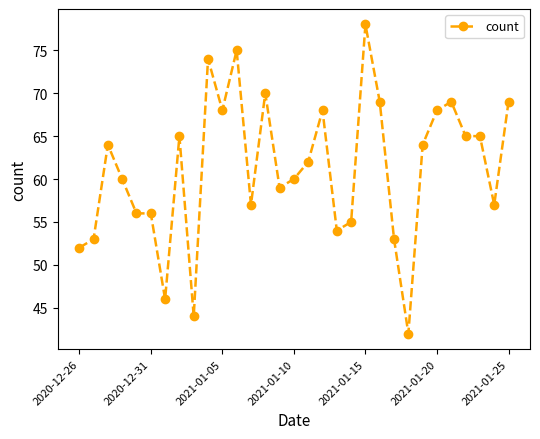

Reading right to left, extract all data points from this chart.

69	57	65	65	69	68	64	42	53	69	78	55	54	68	62	60	59	70	57	75	68	74	44	65	46	56	56	60	64	53	52